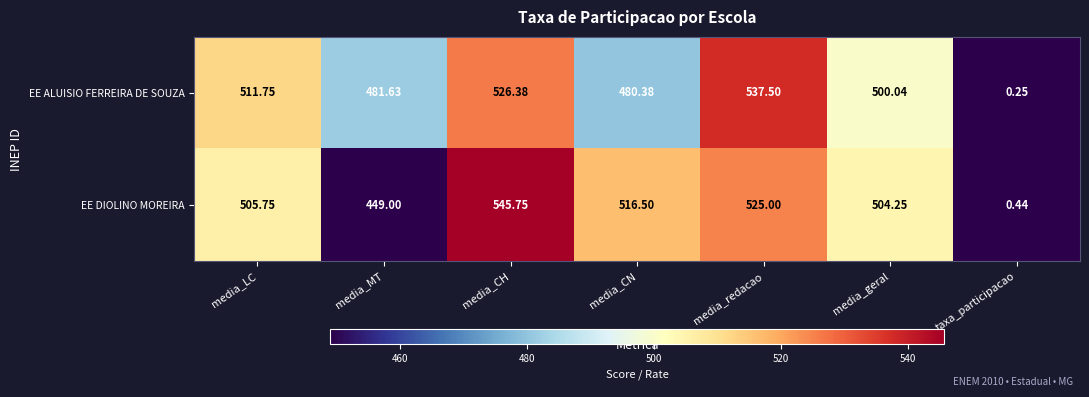

Rank the series at media_CN from lowest to highest value.

EE ALUISIO FERREIRA DE SOUZA, EE DIOLINO MOREIRA